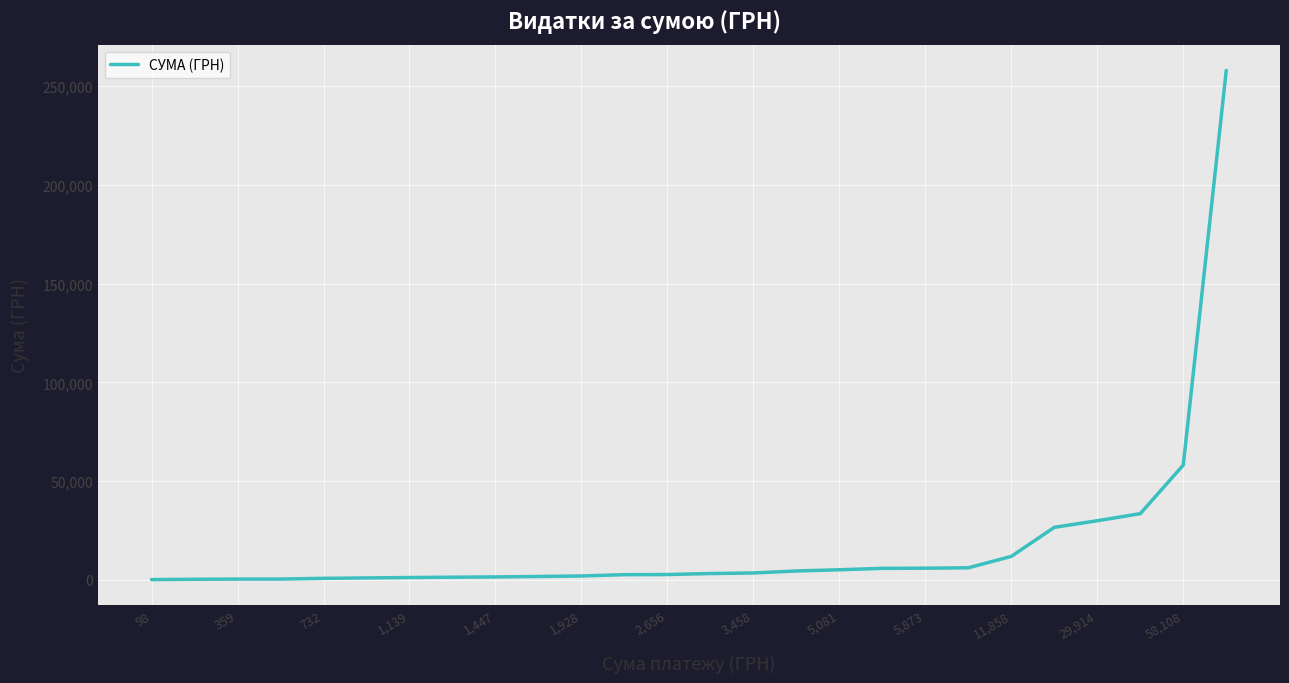

What is the greatest value displayed?

258001.8